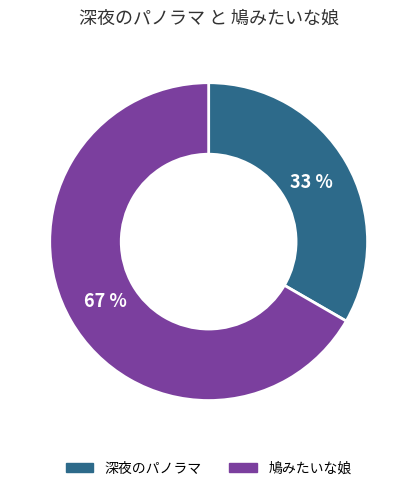

Is the sum of 深夜のパノラマ and 鳩みたいな娘 greater than half?

Yes